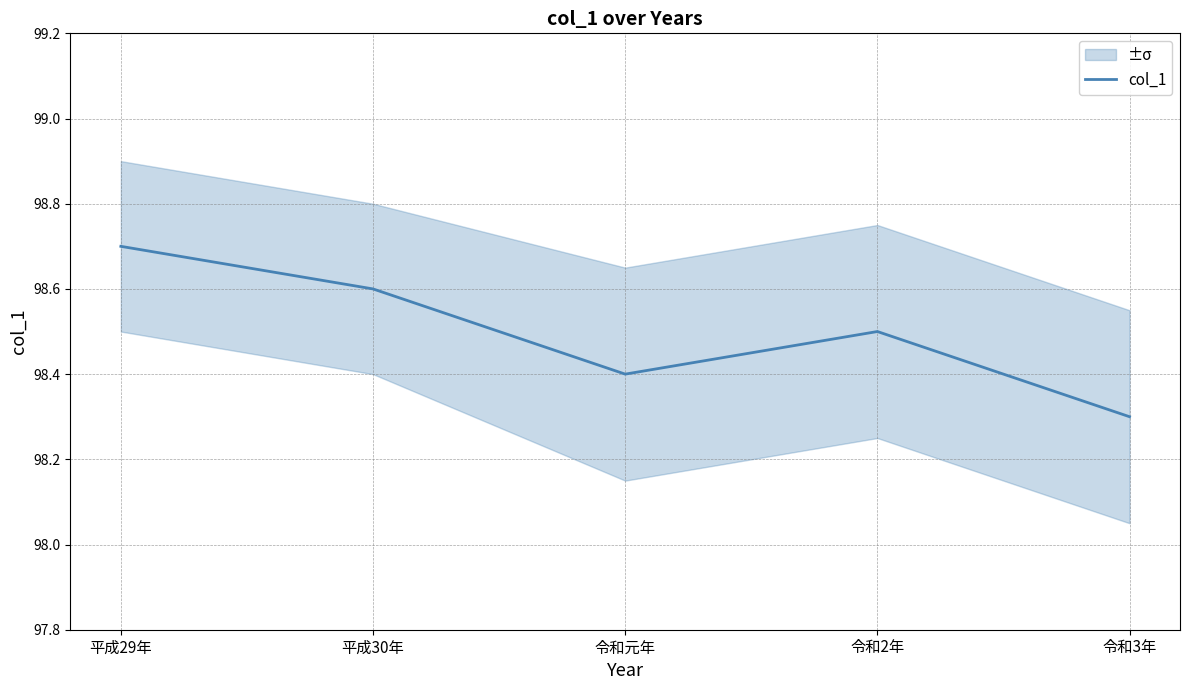

Count the values in the range 98 to 99.

5